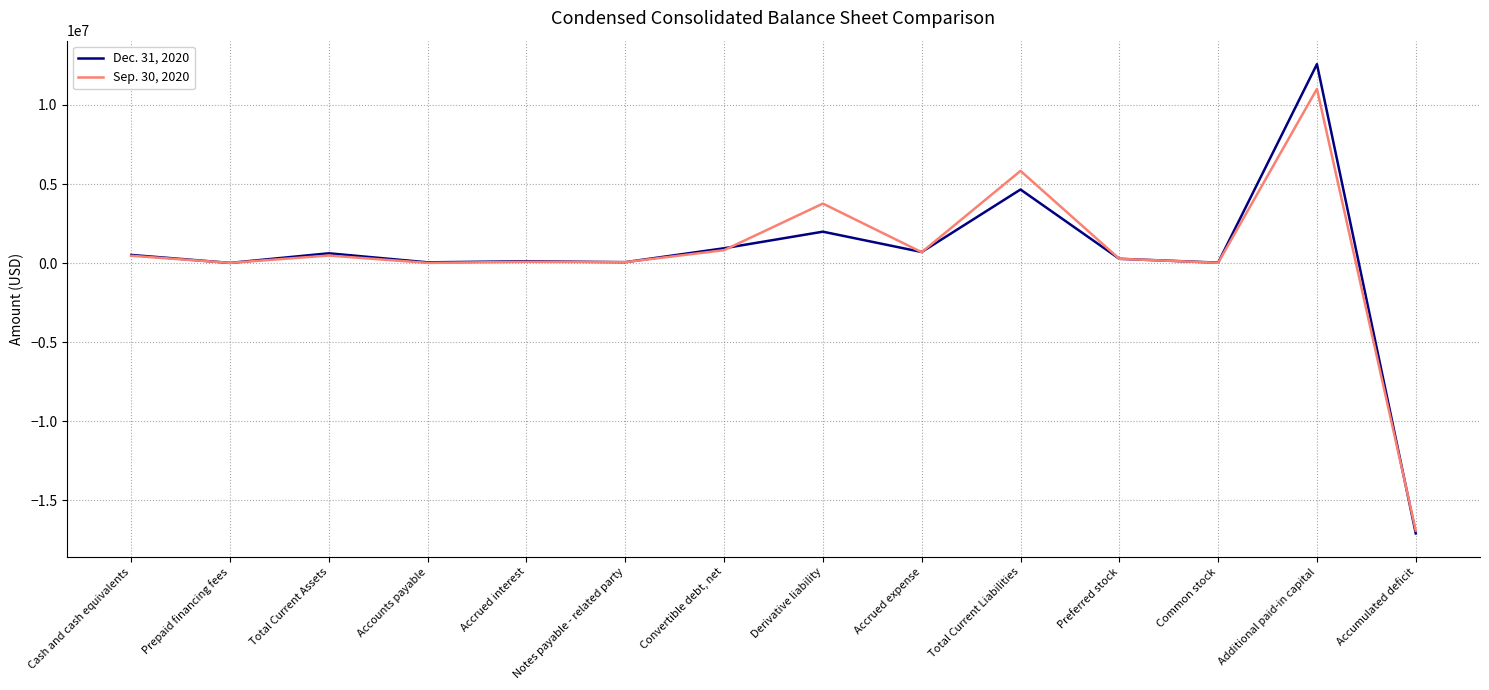

What is the average value of the Dec. 31, 2020 series?

389301